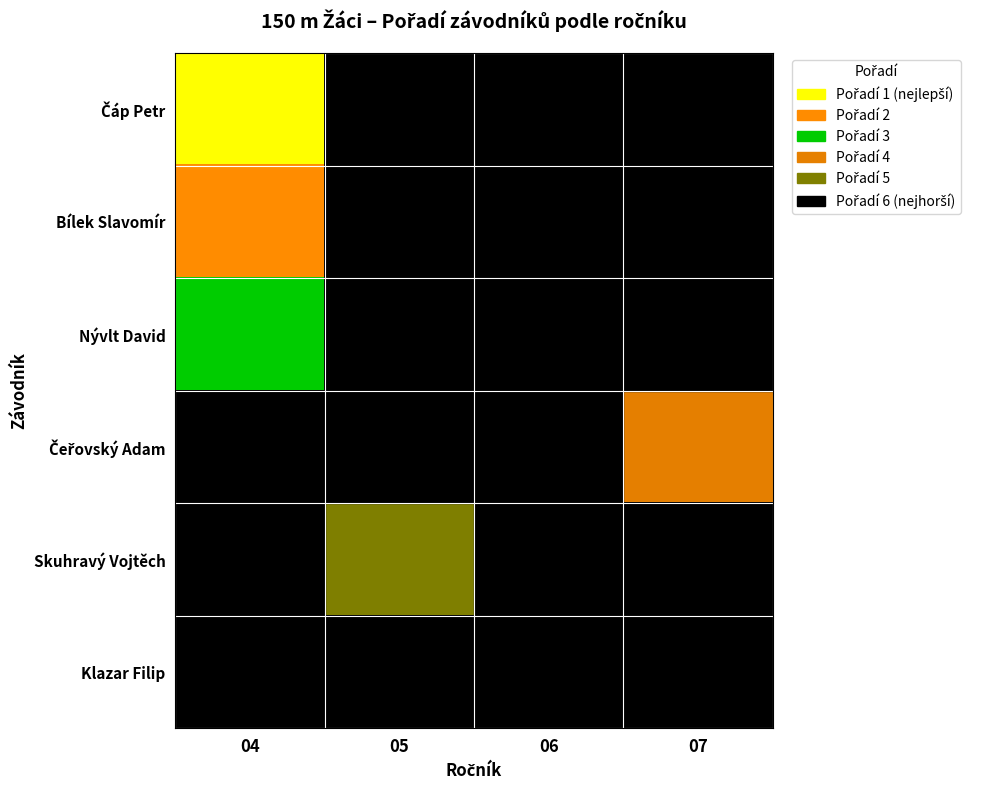

How many values in Nývlt David are above zero?

1